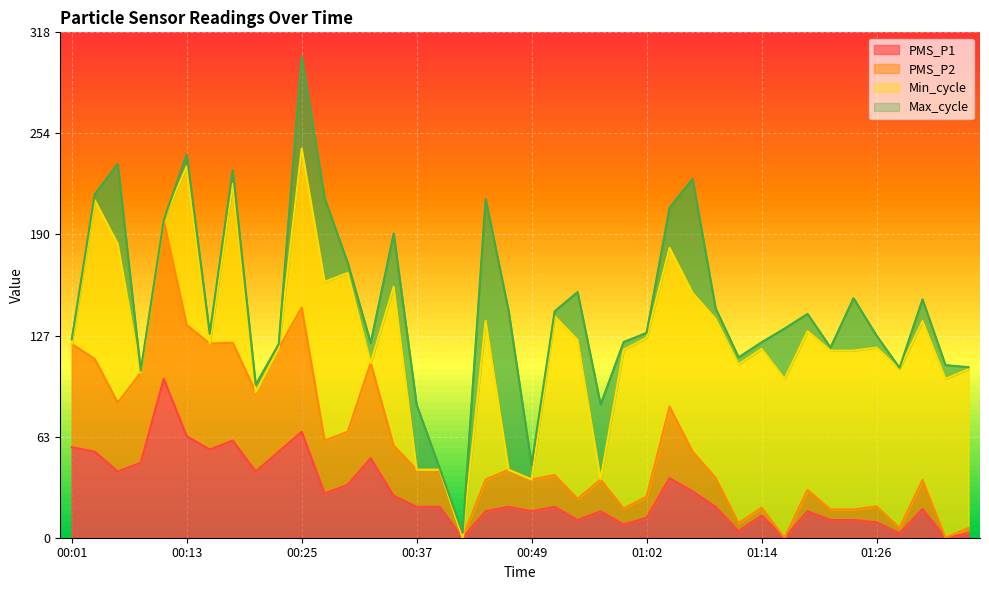

True or false: PMS_P2 and PMS_P1 cross at least once.

False